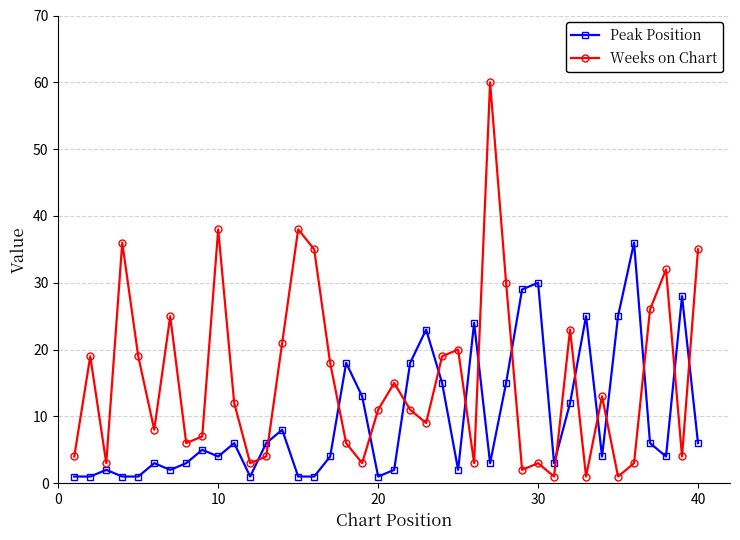

True or false: Weeks on Chart and Peak Position intersect in this chart.

True